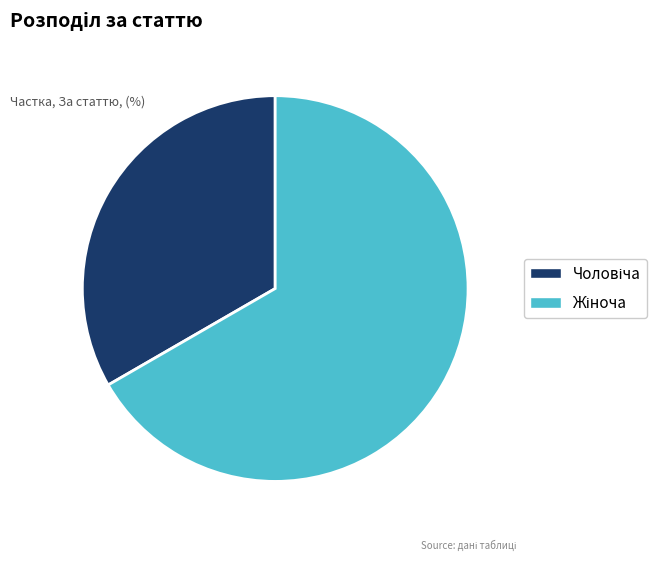

Does any single category account for the majority?

Yes